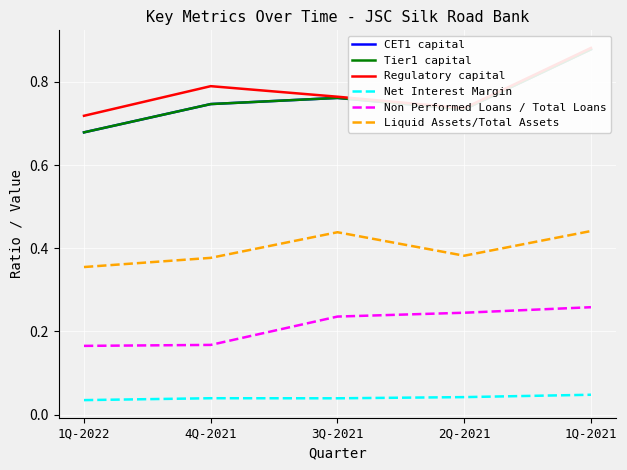

At 4Q-2021, list the series in order from largest to smallest.

Regulatory capital, CET1 capital, Tier1 capital, Liquid Assets/Total Assets, Non Performed Loans / Total Loans, Net Interest Margin